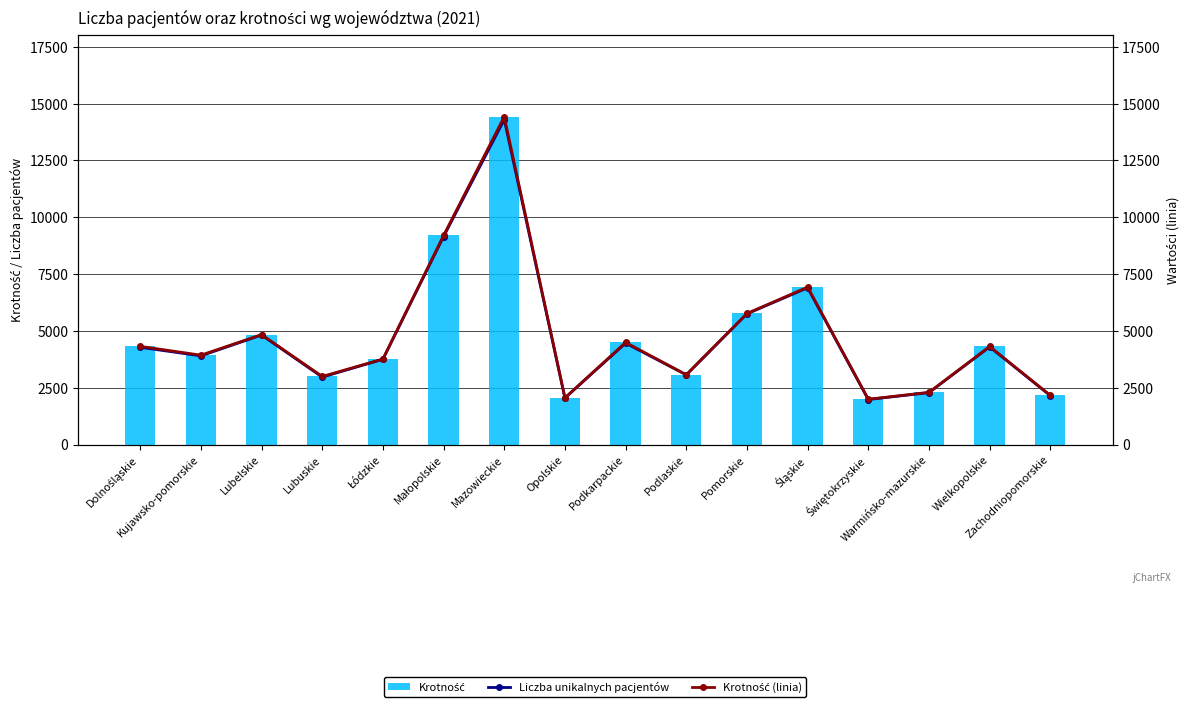

What is the highest value of the Liczba unikalnych pacjentów series?

14297